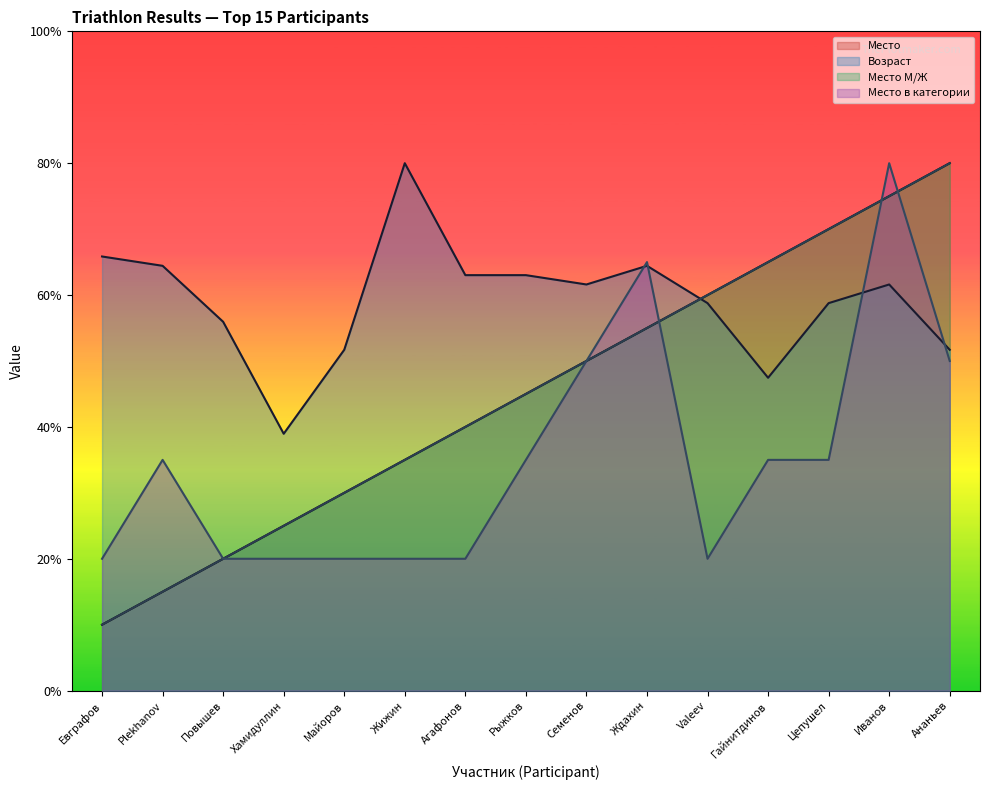

At which label is Место в категории (line) closest to 10?

Семенов